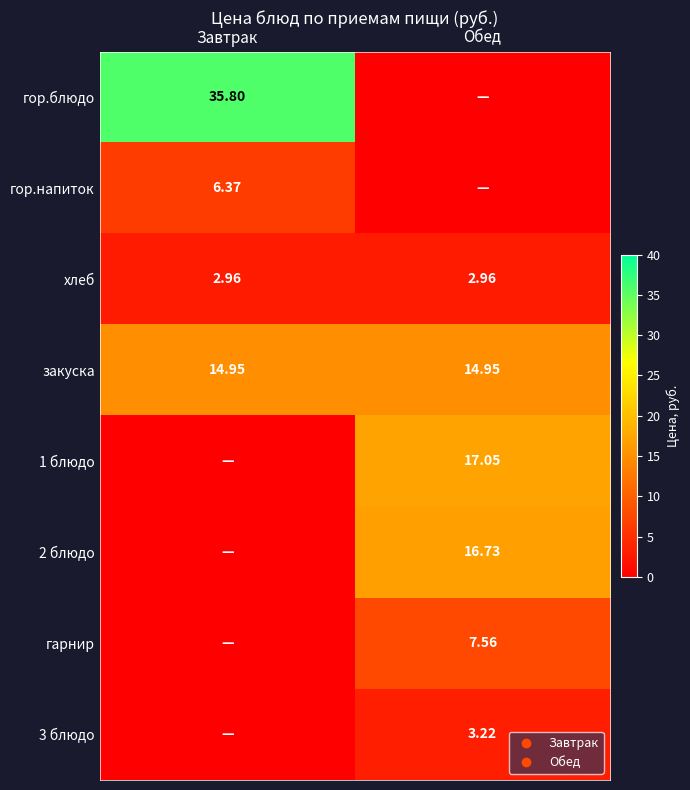

Is the value of 1 блюдо at Обед greater than the value of хлеб at Завтрак?

Yes